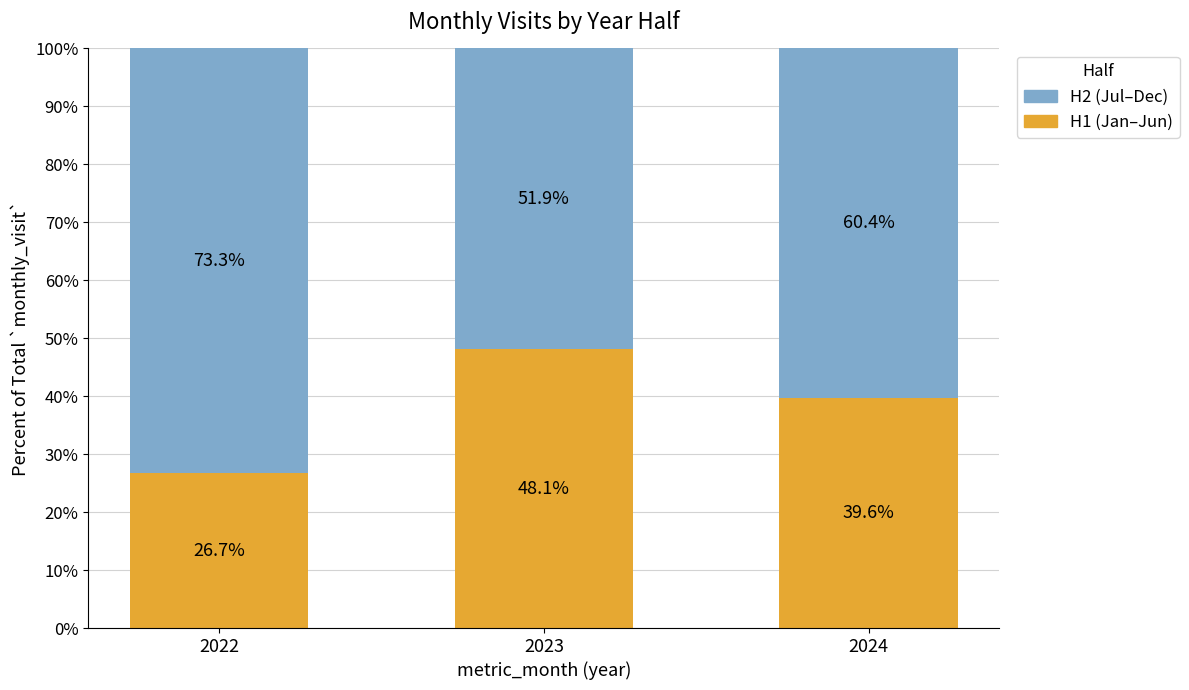

What is the approximate value of H1 (Jan–Jun) at 2022?

26.7